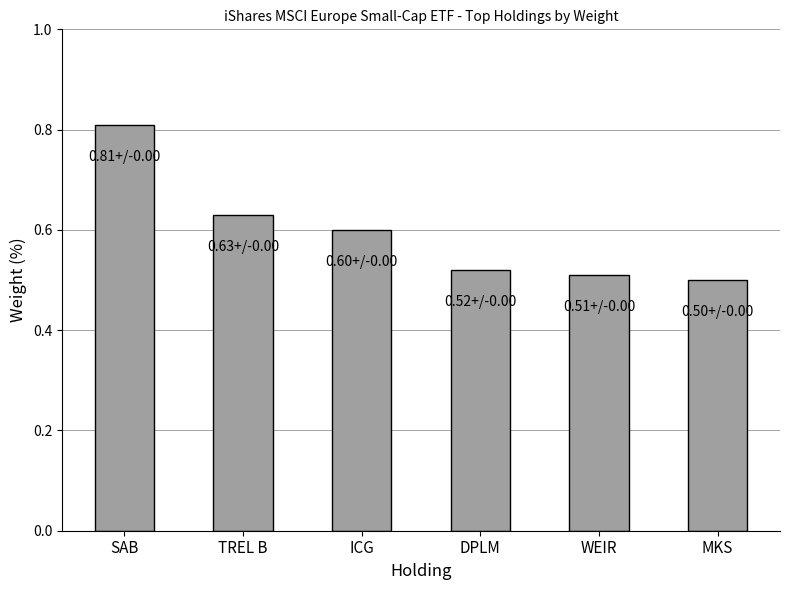

Is it true that the value at SAB is 0.4?

False